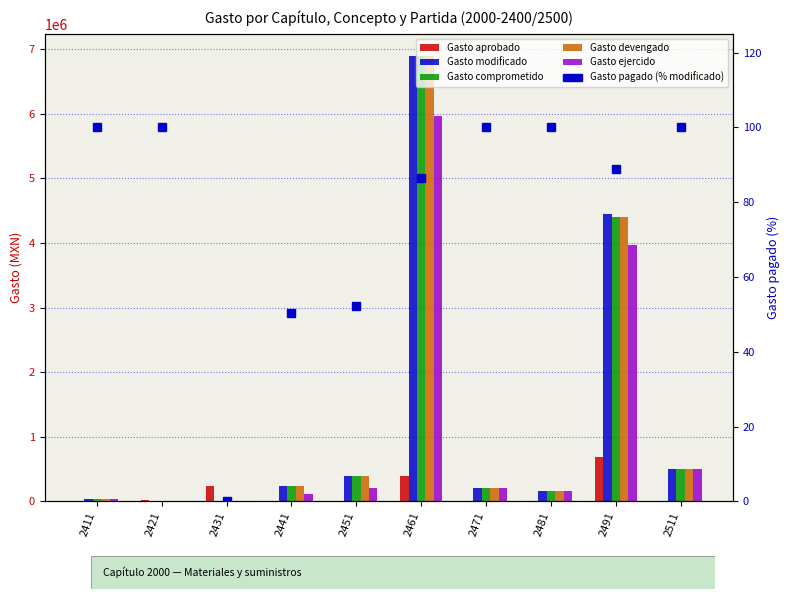

Reading left to right, transcribe all the data shown in this chart.

Gasto aprobado: 0.0	17372.7	237449.3	0.0	0.0	393809.8	0.0	0.0	694908.9	0.0
Gasto modificado: 39269.2	4992.0	0.0	239246.4	386575.8	6890228.5	211040.3	163398.1	4455155.8	496560.8
Gasto comprometido: 39269.2	4992.0	0.0	239246.4	386575.8	6890227.4	211040.3	163398.1	4398228.6	496431.3
Gasto devengado: 39269.2	4992.0	0.0	239246.4	386575.8	6890227.4	211040.3	163398.1	4398228.6	496431.3
Gasto ejercido: 39269.2	4992.0	0.0	120694.4	201984.2	5963867.2	211040.3	163398.1	3960415.6	496431.3
Gasto pagado (% modificado): 100.0	100.0	0.0	50.4	52.2	86.6	100.0	100.0	88.9	100.0